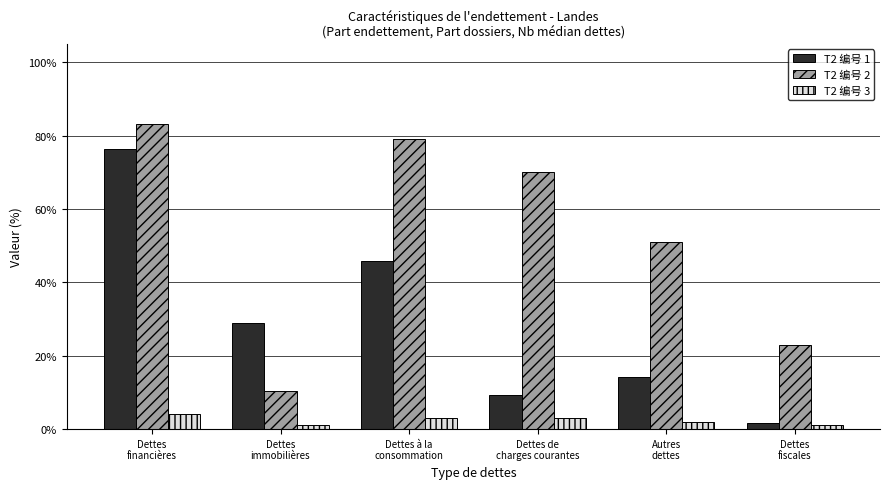

List the series in order of their overall mean, highest first.

T2 编号 2, T2 编号 1, T2 编号 3